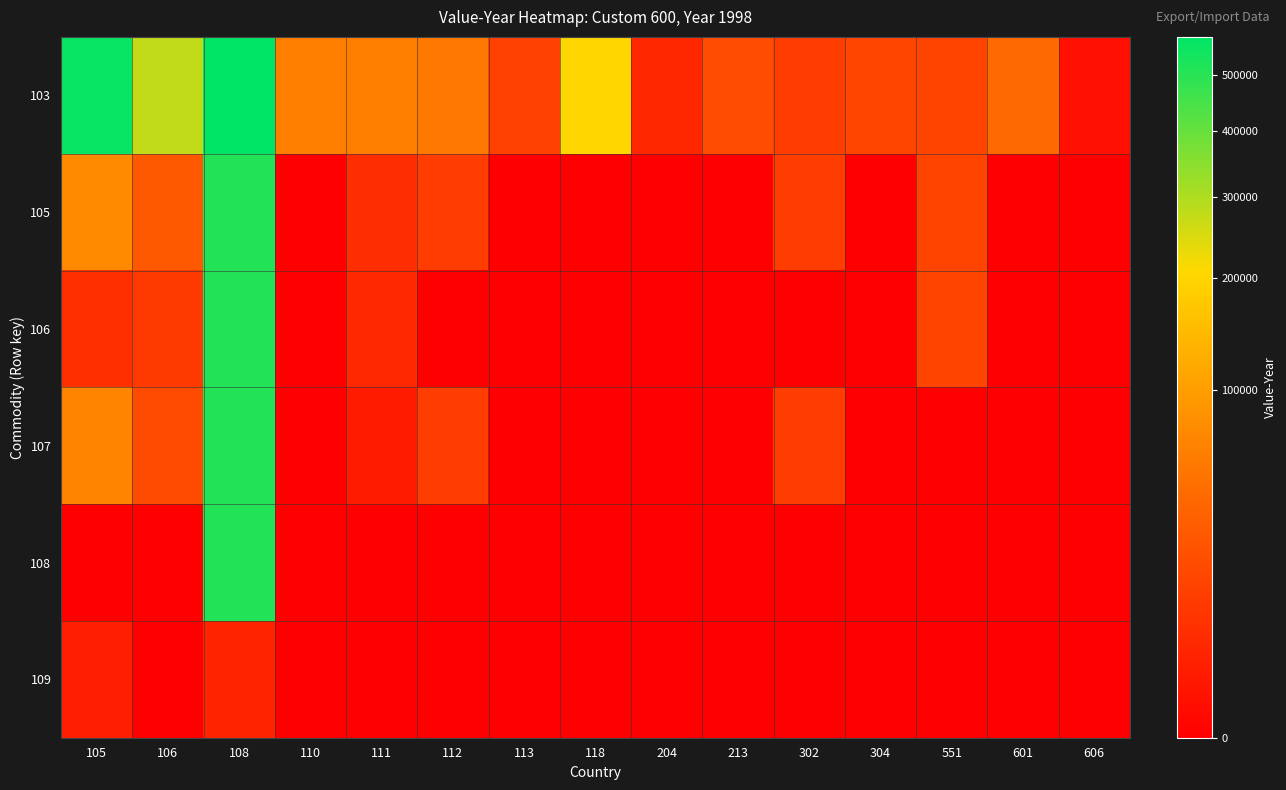

Reading left to right, extract all data points from this chart.

103: 105=558459	106=276906	108=574651	110=59974	111=59370	112=54013	113=11900	118=204485	204=3521	213=18134	302=10527	304=14048	551=13523	601=40623	606=425
105: 105=73014	106=26472	108=510850	110=0	111=5137	112=10555	113=0	118=0	204=0	213=0	302=10527	304=0	551=13523	601=0	606=0
106: 105=5482	106=9142	108=510850	110=0	111=3675	112=0	113=0	118=0	204=0	213=0	302=0	304=0	551=13523	601=0	606=0
107: 105=67532	106=17330	108=510850	110=0	111=1462	112=10555	113=0	118=0	204=0	213=0	302=10527	304=0	551=0	601=0	606=0
108: 105=0	106=0	108=509660	110=0	111=0	112=0	113=0	118=0	204=0	213=0	302=0	304=0	551=0	601=0	606=0
109: 105=1948	106=0	108=2699	110=0	111=0	112=0	113=0	118=0	204=0	213=0	302=0	304=0	551=0	601=0	606=0